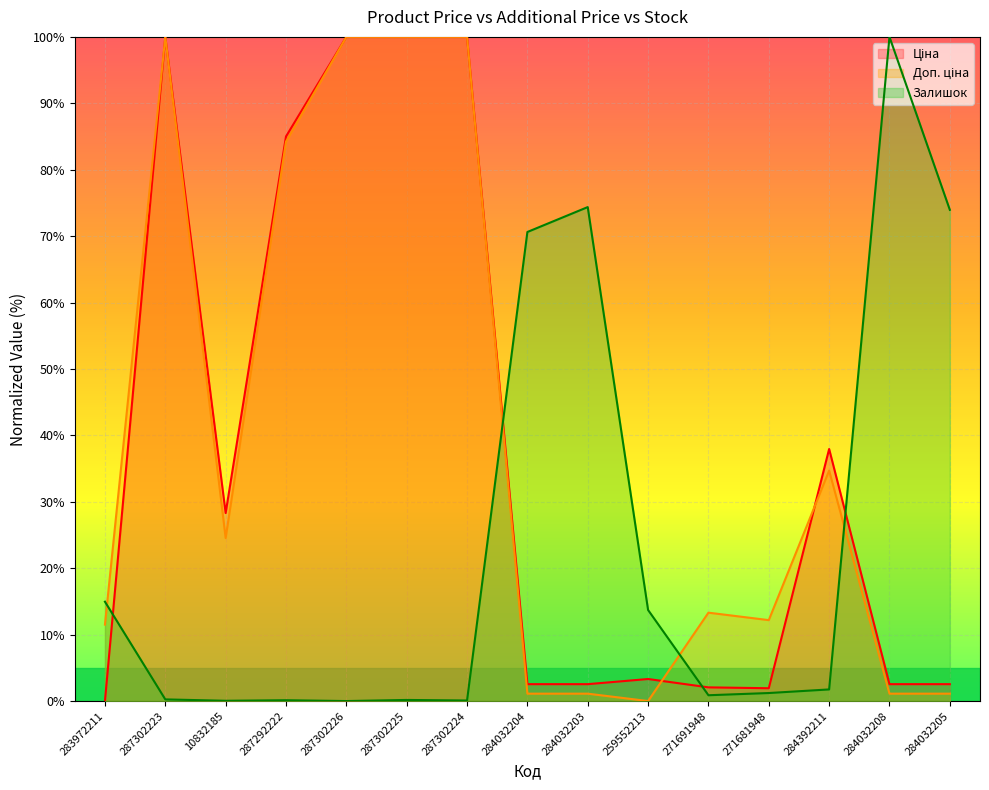

The value of Ціна at 10832185 is 28.3. True or false?

True